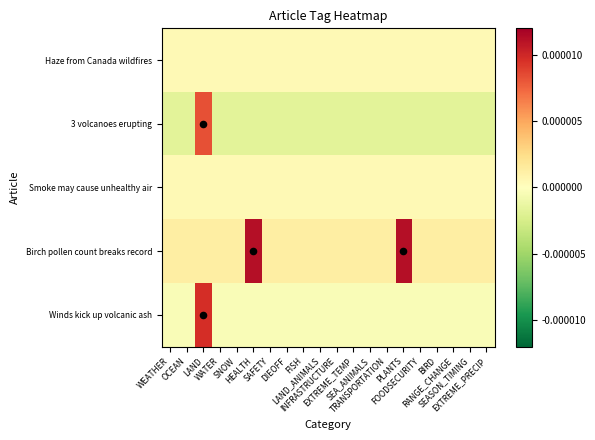

Between BIRD and SEASON_TIMING, which is larger?

BIRD